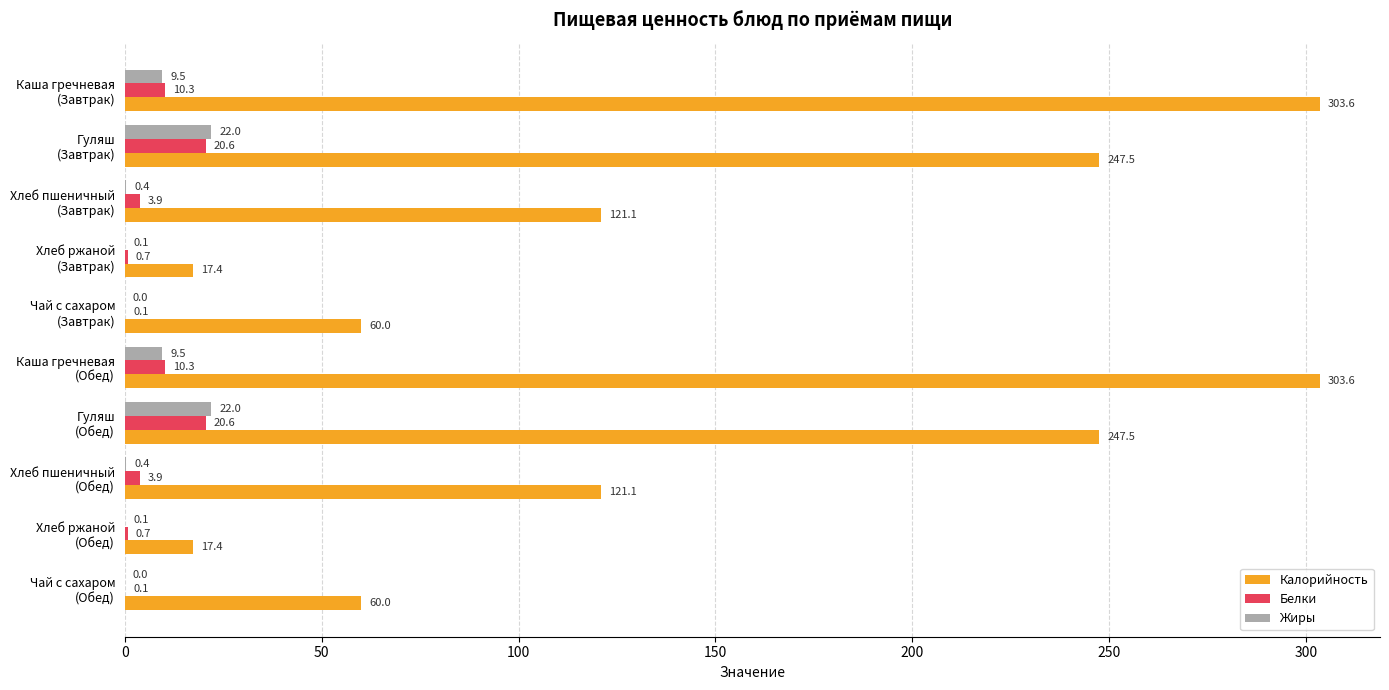

What is the maximum value shown in the chart?

303.6